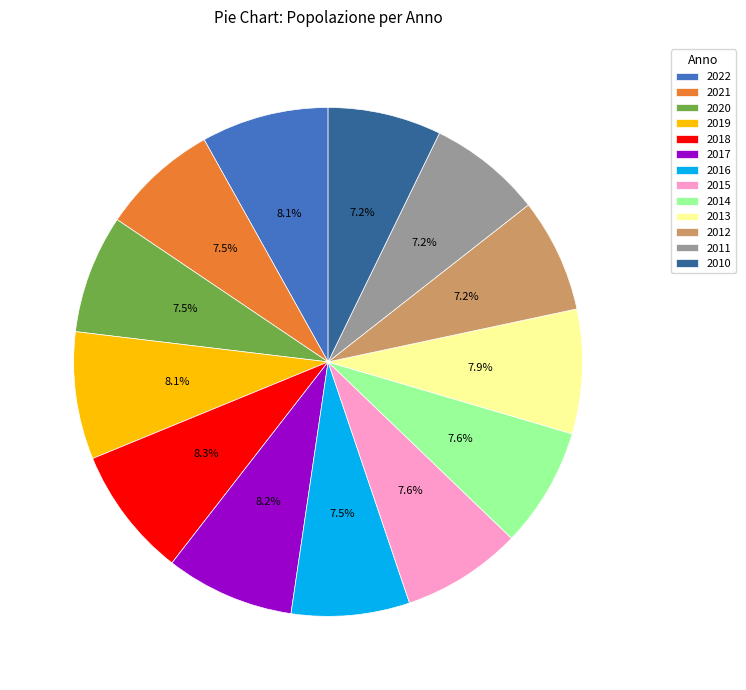

Combined, do 2014 and 2020 account for over 50%?

No